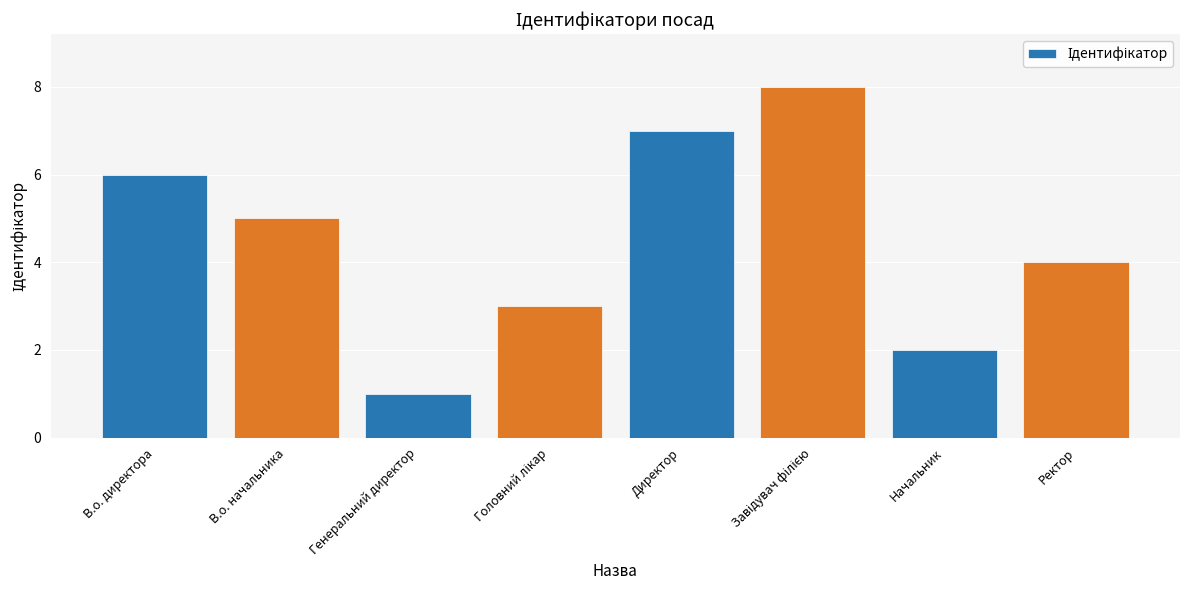

Approximately how many times larger is the value at Ректор compared to Генеральний директор?

4.0